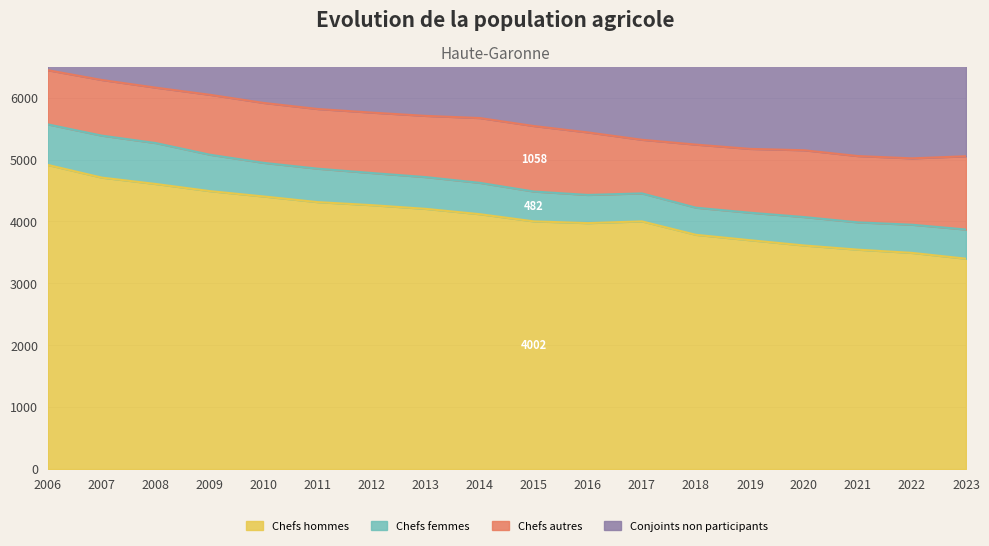

What is the value of the Chefs hommes point at the 1st from the left?

4914